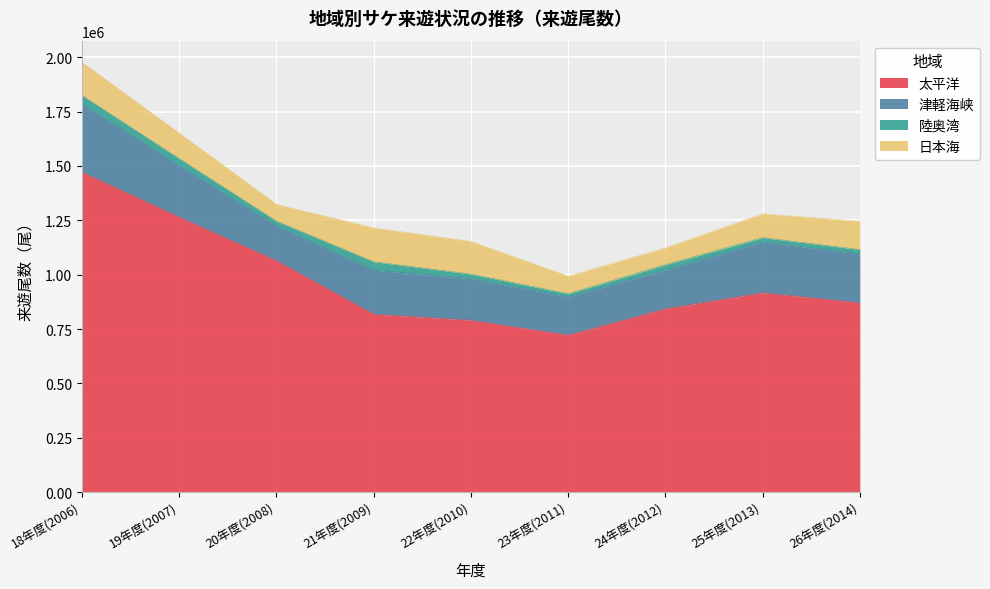

True or false: 津軽海峡 has a value of 417457 at 25年度(2013).

False